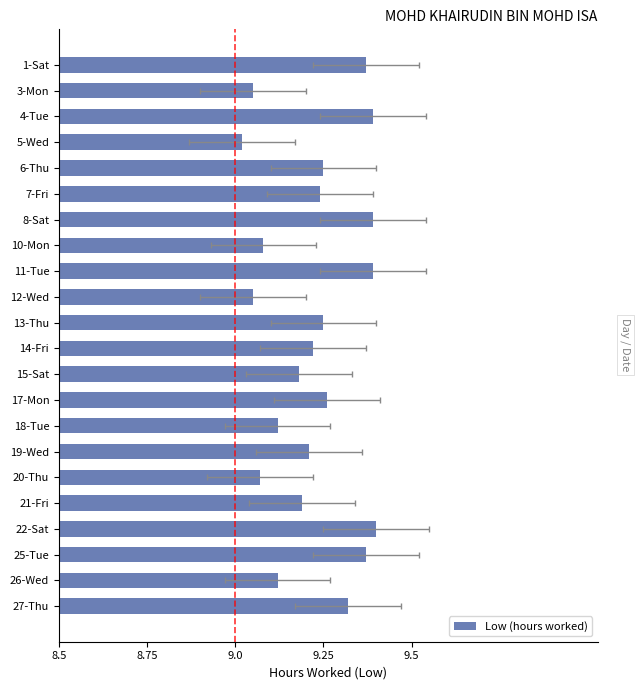

Is it true that the value at 7-Fri is 9.2?

True